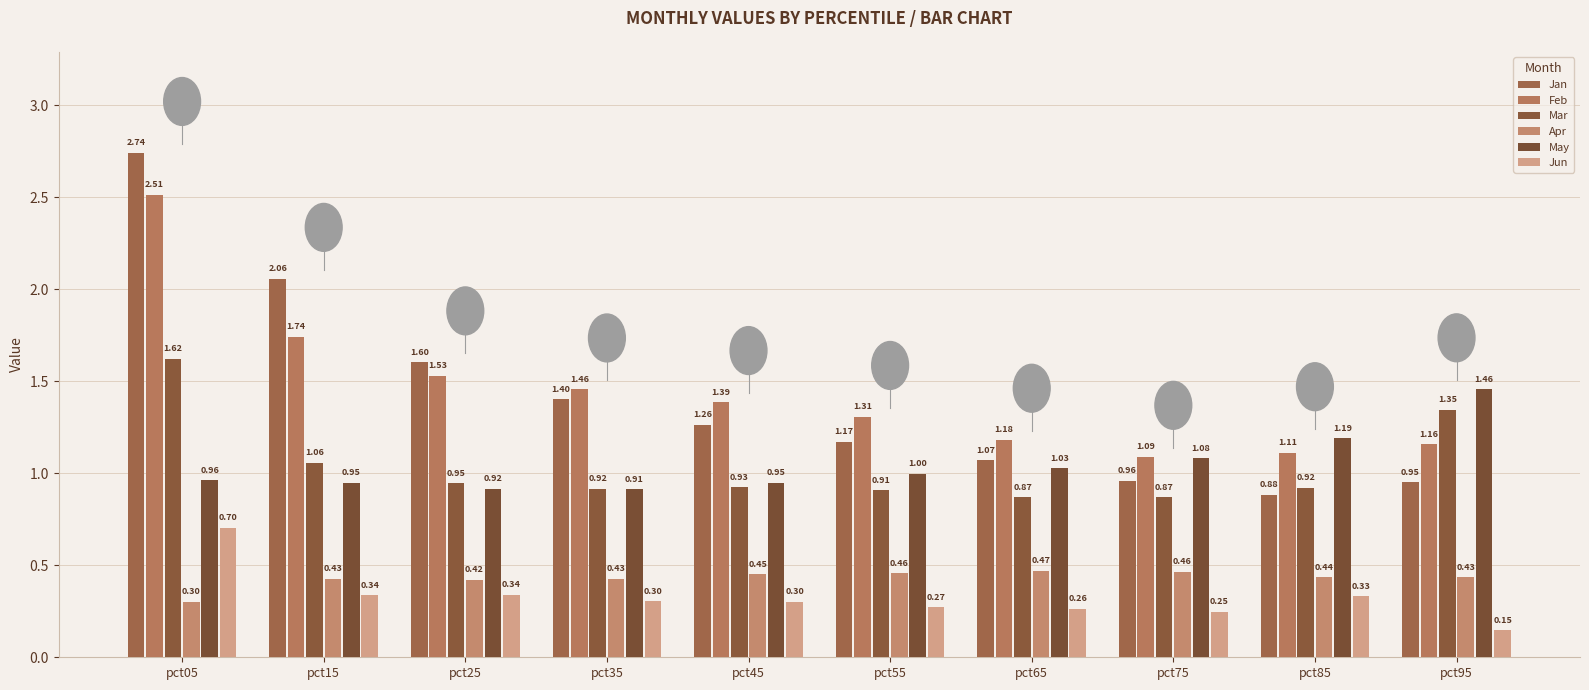

The Feb series shows 1.1 at pct75. True or false?

True